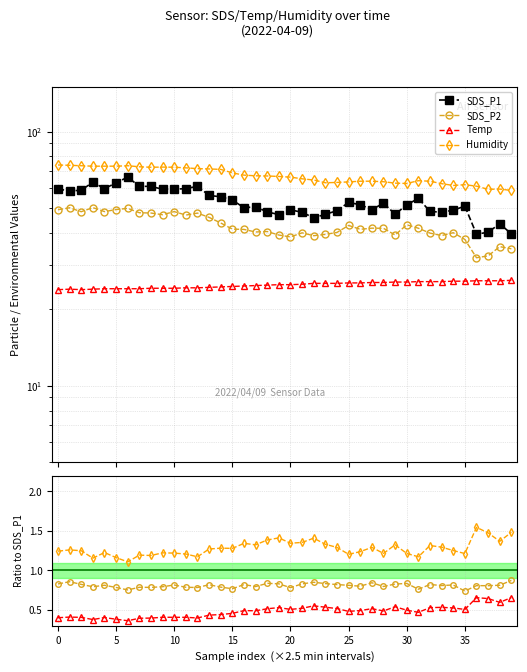

Which series has the largest total across all categories?

Humidity